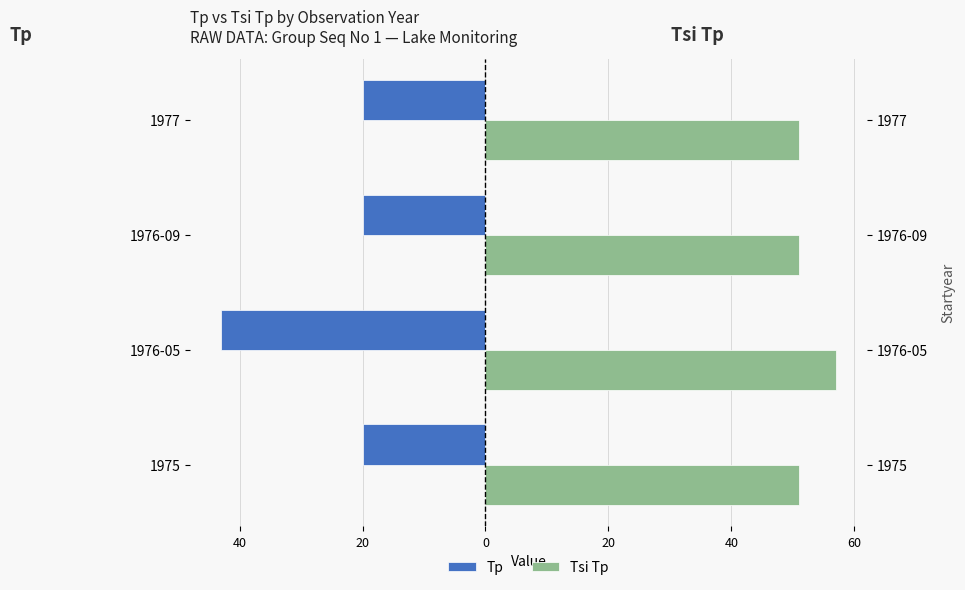

What is the value of the Tsi Tp bar at the 2nd from the left?

57